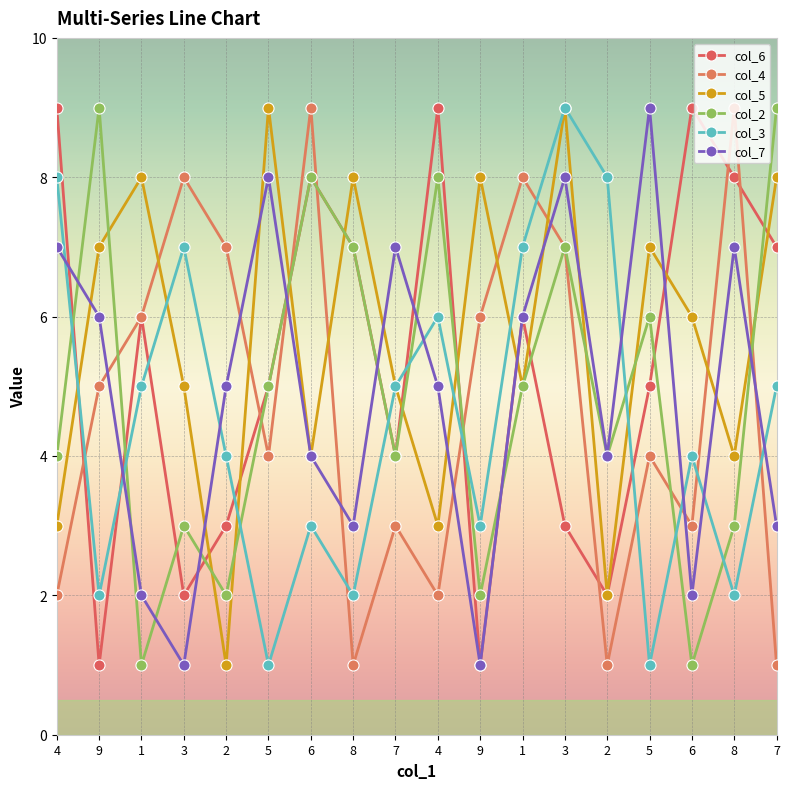

Rank the categories by col_7 value from lowest to highest.

3, 9, 1, 6, 8, 7, 6, 2, 2, 4, 9, 1, 4, 7, 8, 5, 3, 5